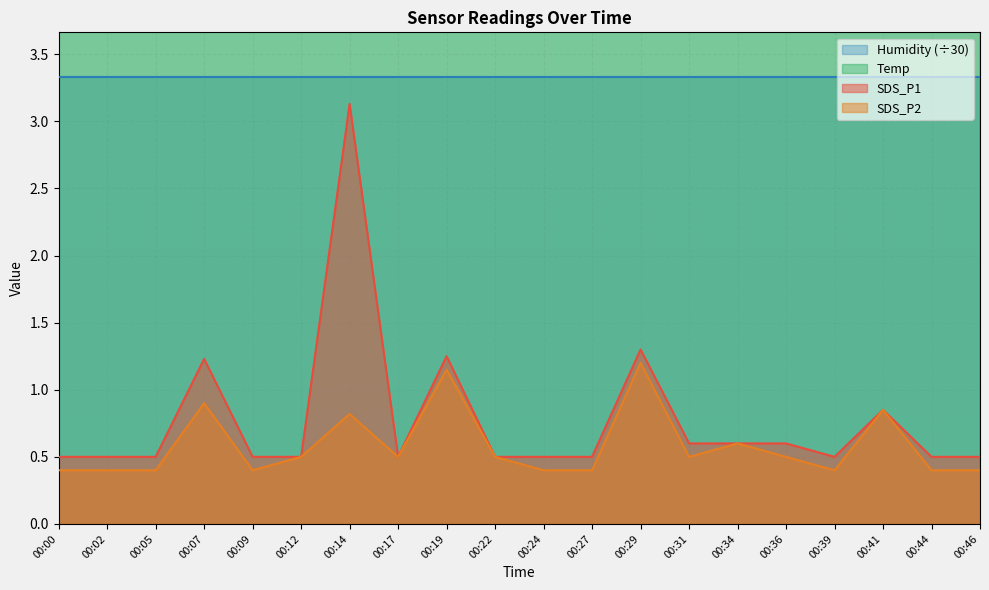

Which series has the largest range (max minus min)?

SDS_P1